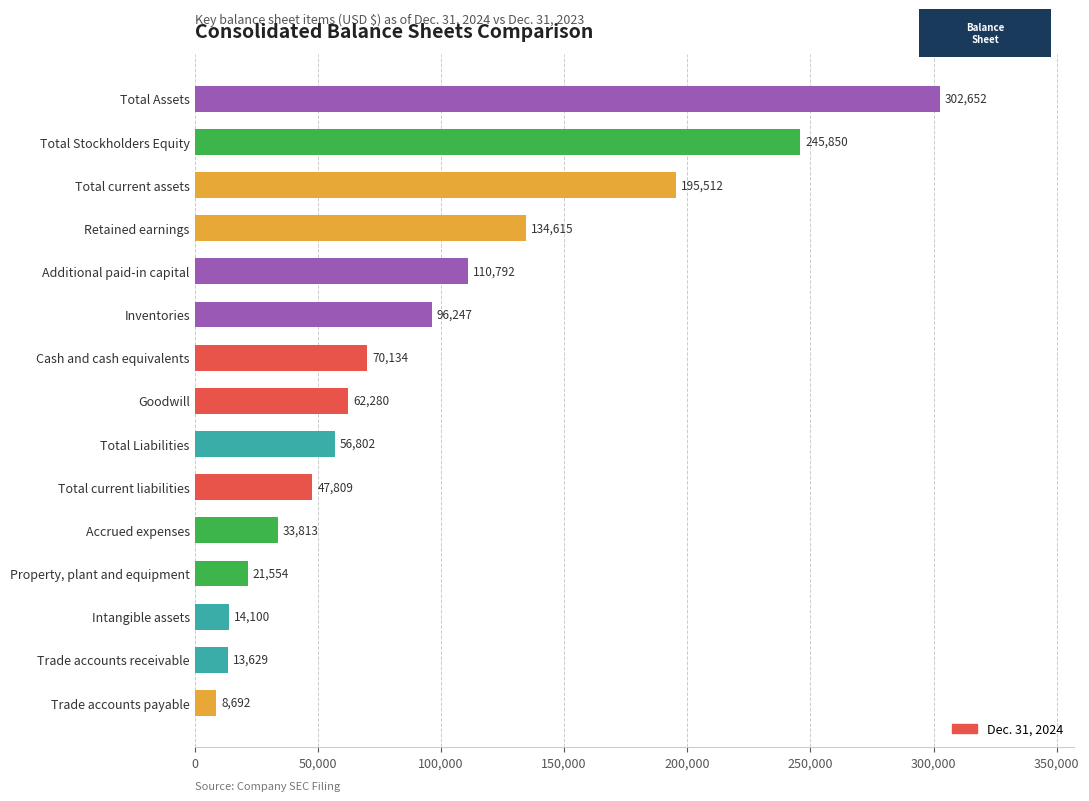

The value at Accrued expenses is 17110. True or false?

False